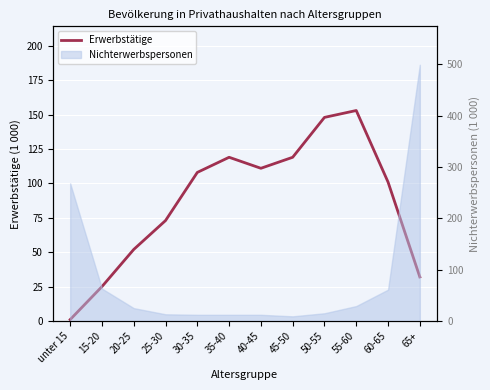

Where is the first local maximum?

35-40